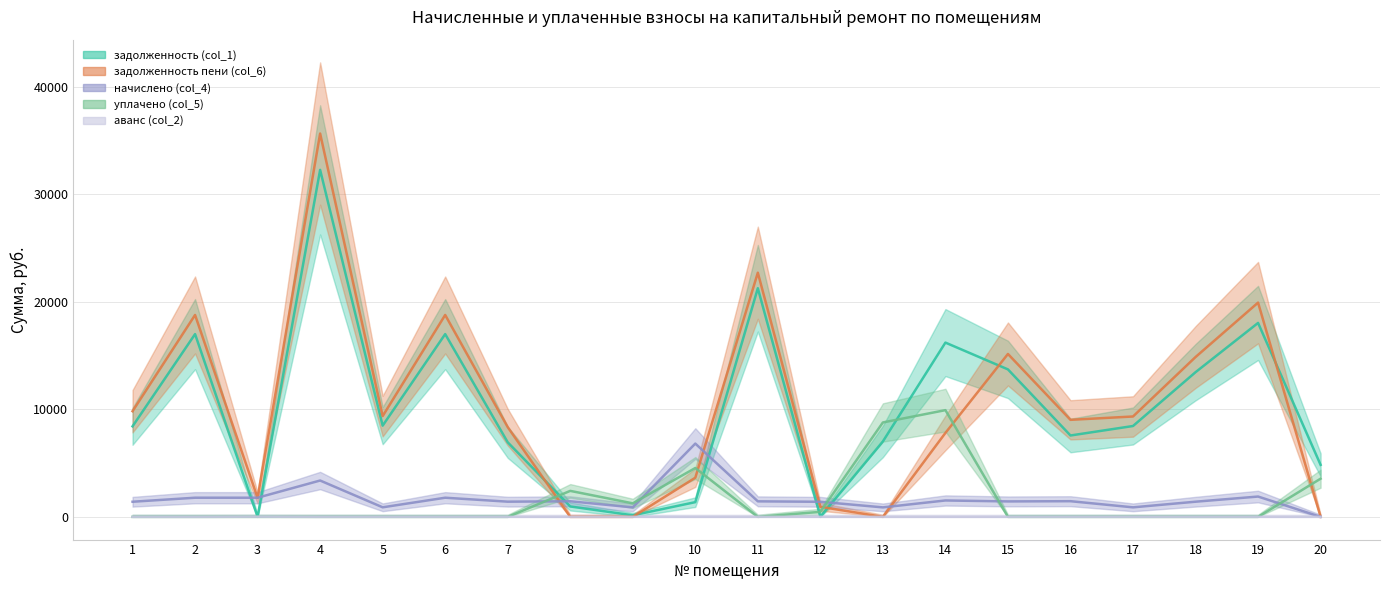

Which has a higher value, 16 or 7?

16